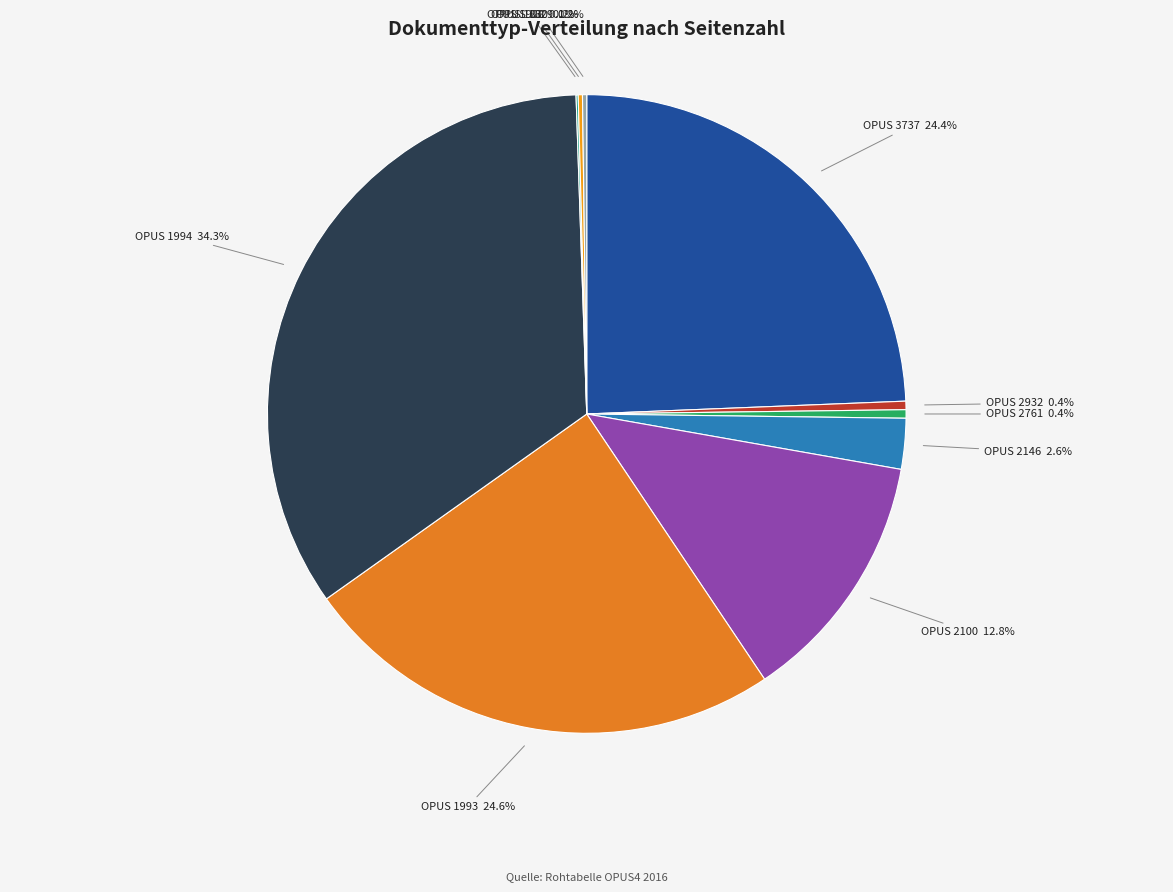

Rank the categories by value from lowest to highest.

1988, 1830, 1829, 2932, 2761, 2146, 2100, 3737, 1993, 1994